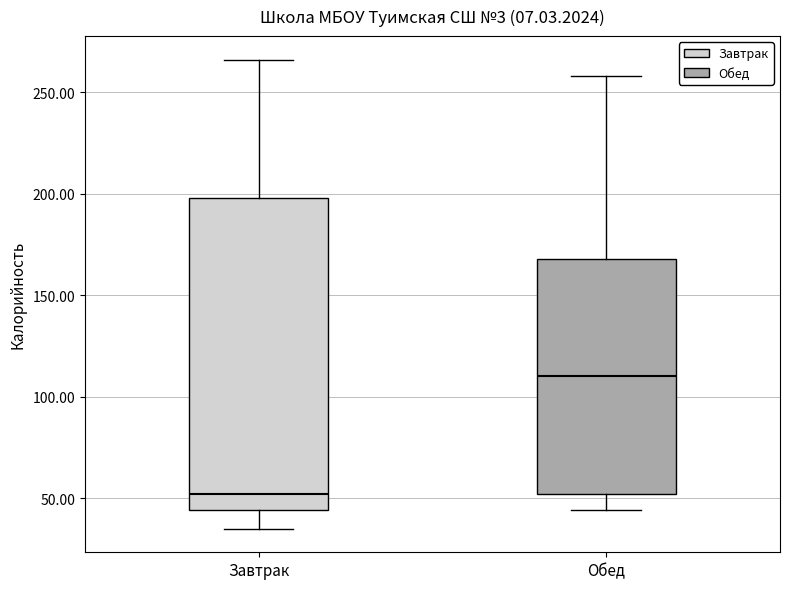

Which box is the tallest, from its lower edge to its upper edge?

Завтрак